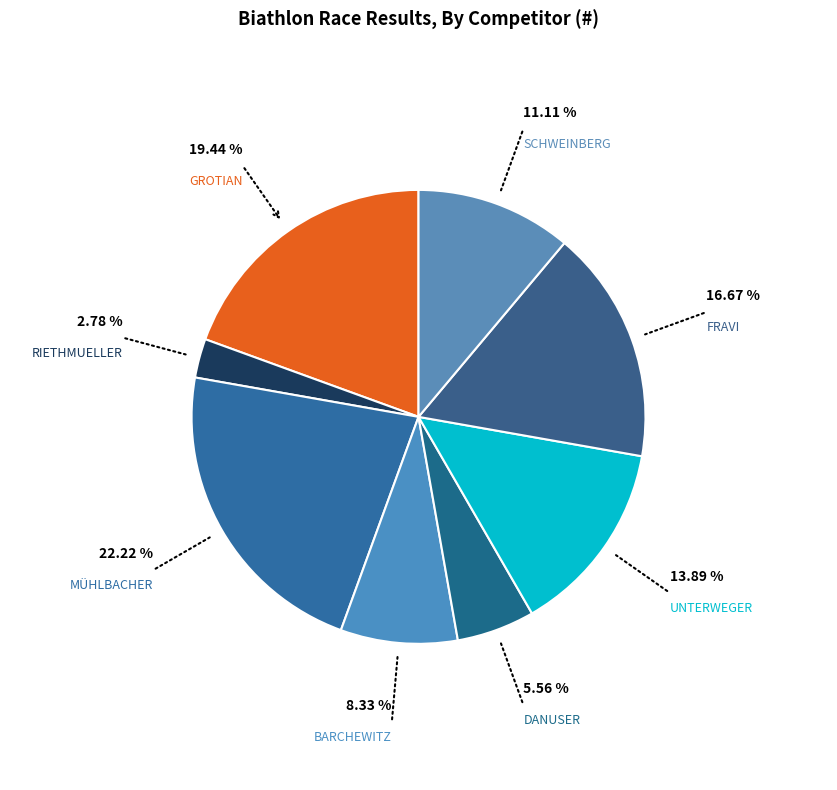

How many slices are in this pie chart?

8